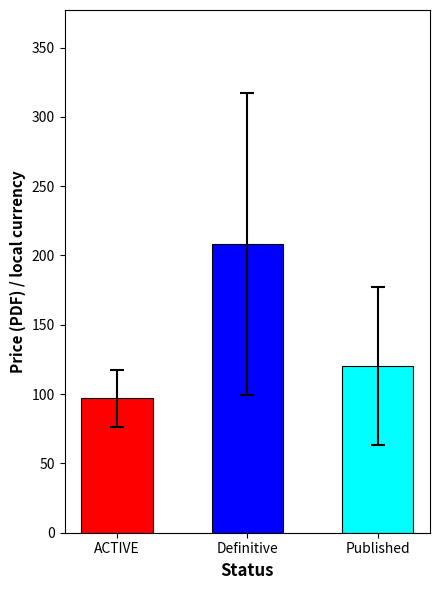

How many data points does each series have?

3